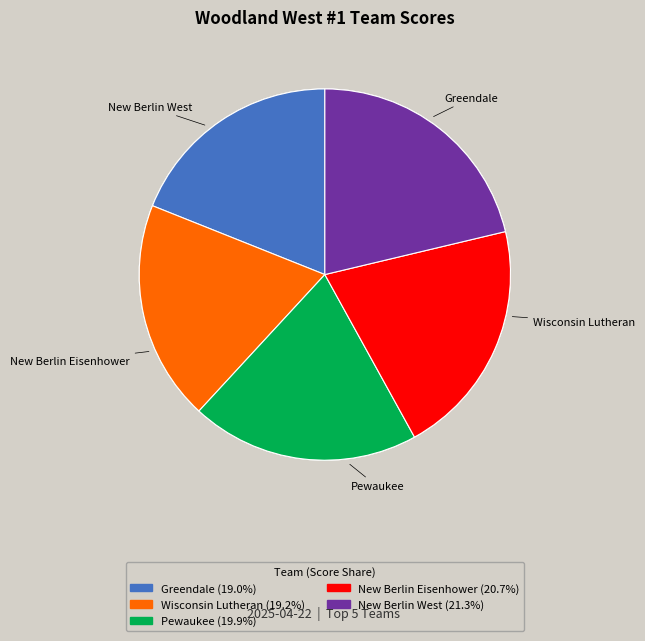

How many segments does this pie chart have?

5